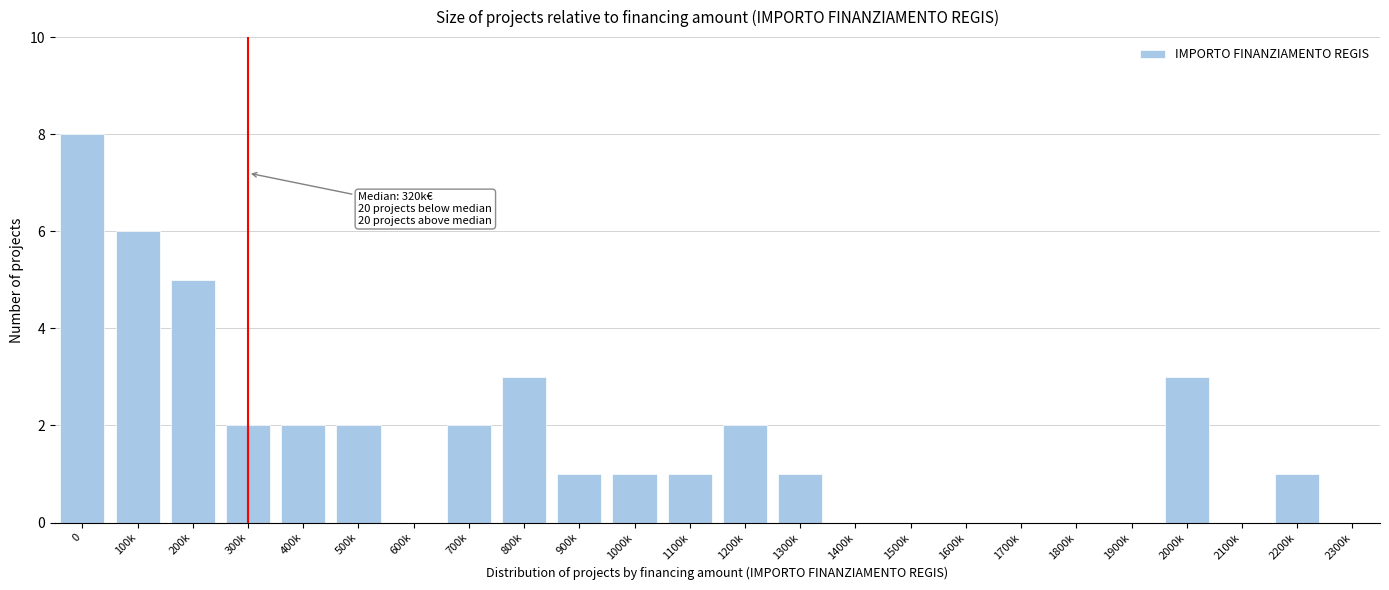

Reading left to right, extract all data points from this chart.

0=8	100k=6	200k=5	300k=2	400k=2	500k=2	600k=0	700k=2	800k=3	900k=1	1000k=1	1100k=1	1200k=2	1300k=1	1400k=0	1500k=0	1600k=0	1700k=0	1800k=0	1900k=0	2000k=3	2100k=0	2200k=1	2300k=0